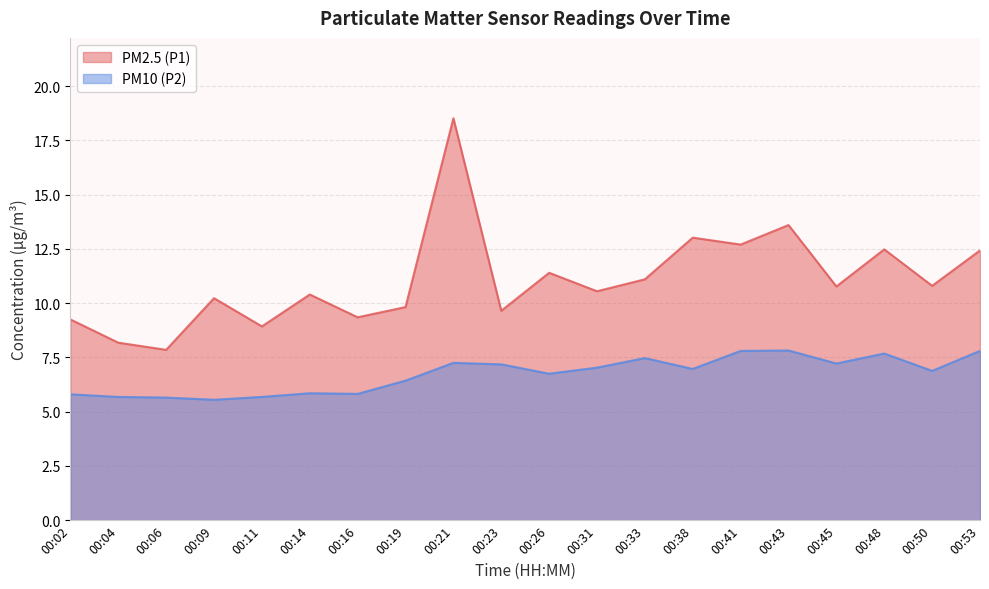

How many data points in PM2.5 (P1) are less than 10?

7